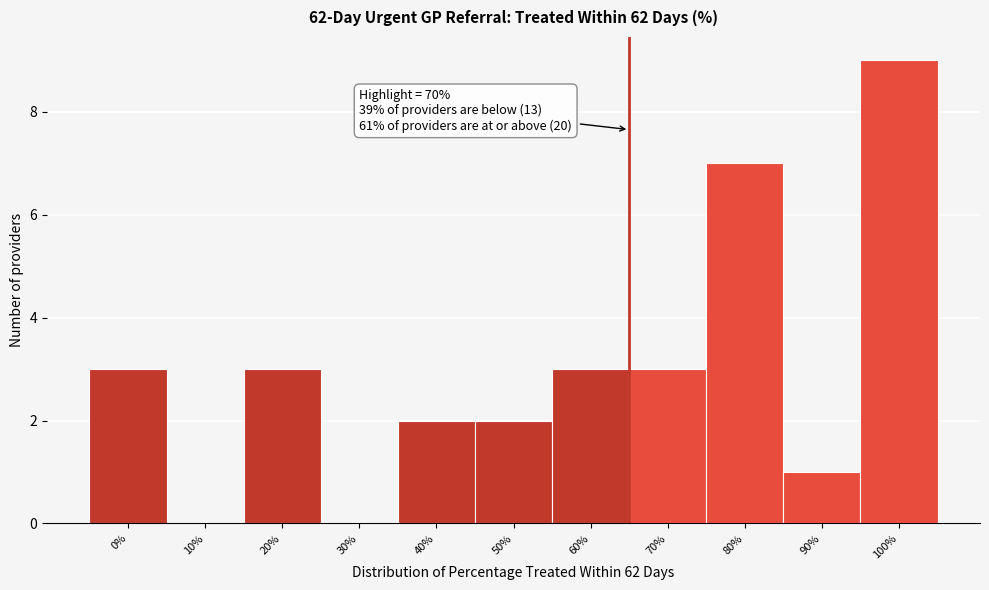

Reading left to right, transcribe all the data shown in this chart.

0%=3	10%=0	20%=3	30%=0	40%=2	50%=2	60%=3	70%=3	80%=7	90%=1	100%=9